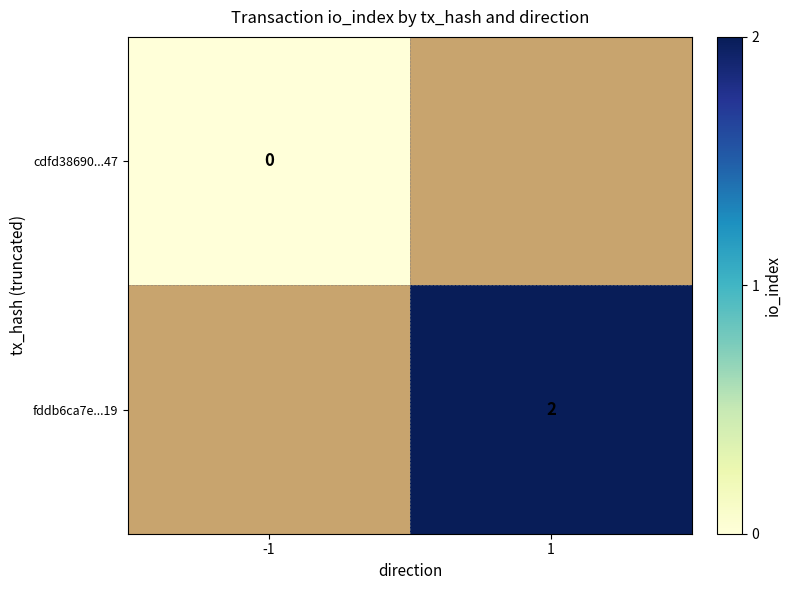

What is the maximum value shown in the chart?

2.0